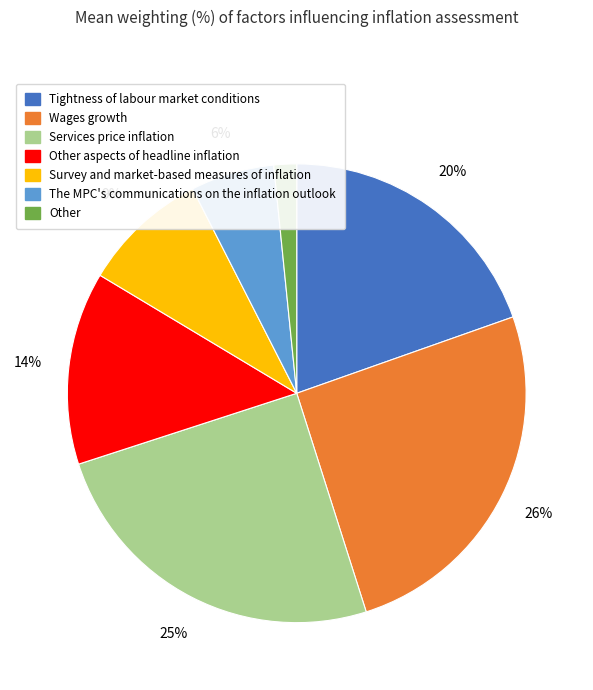

Count the number of slices in the pie.

7